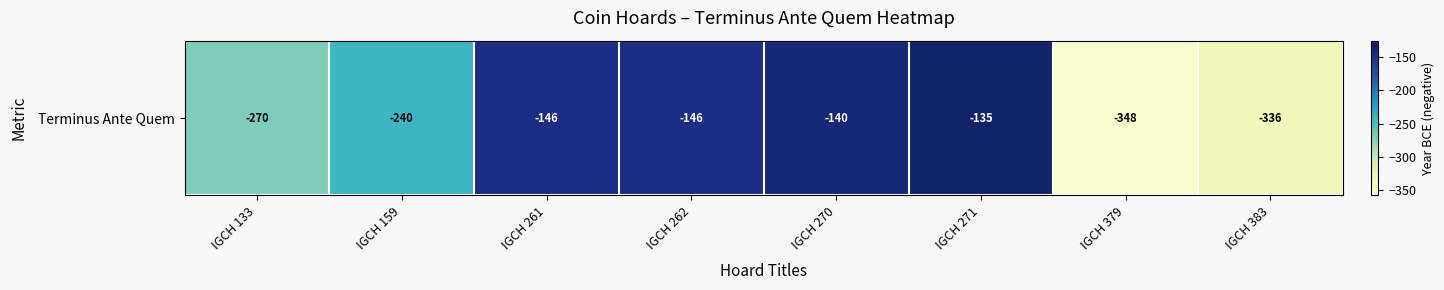

Reading left to right, what are all the values shown in this chart?

-270	-240	-146	-146	-140	-135	-348	-336